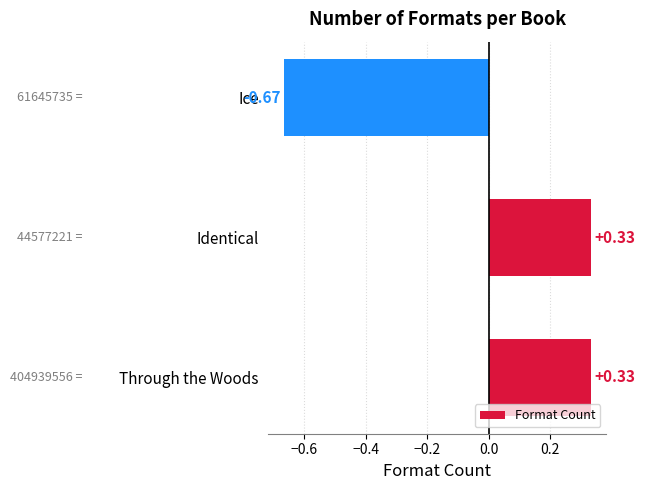

What is the change in value from Through the Woods to Ice?

-1.0